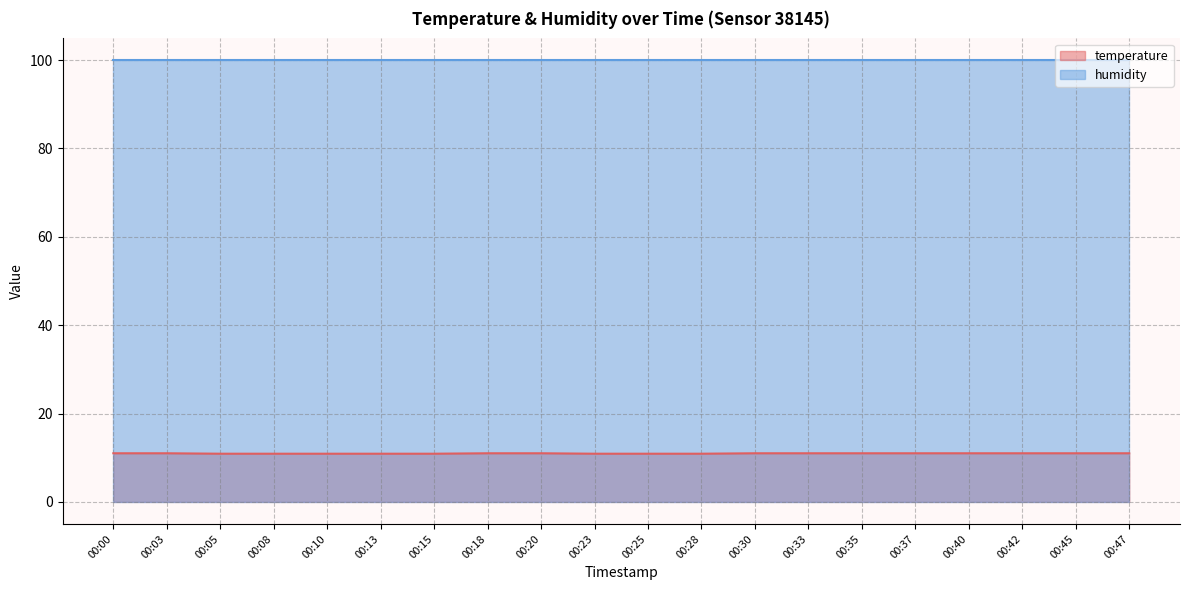

Which has a higher value, 00:08 or 00:42?

00:42